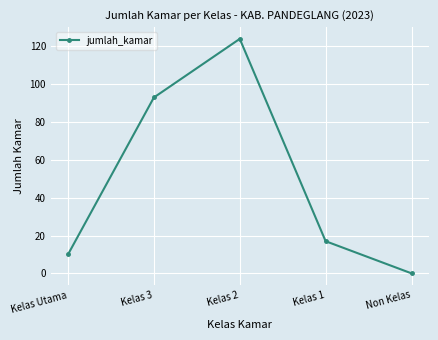

At which category does the chart reach its peak across all series?

Kelas 2